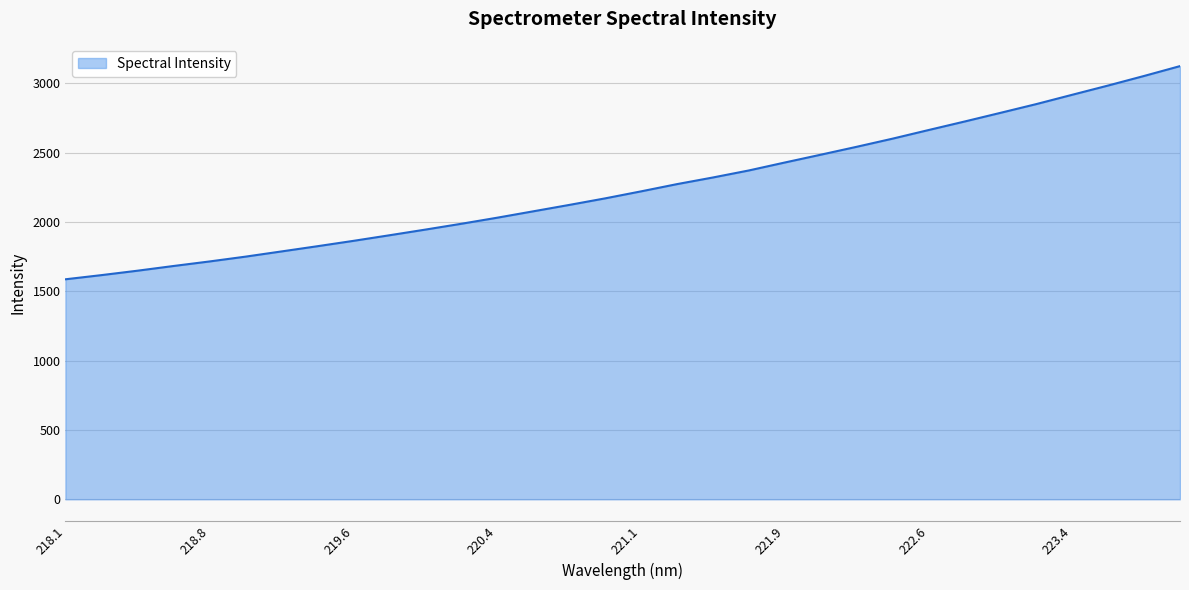

What is the smallest value displayed?

1586.2